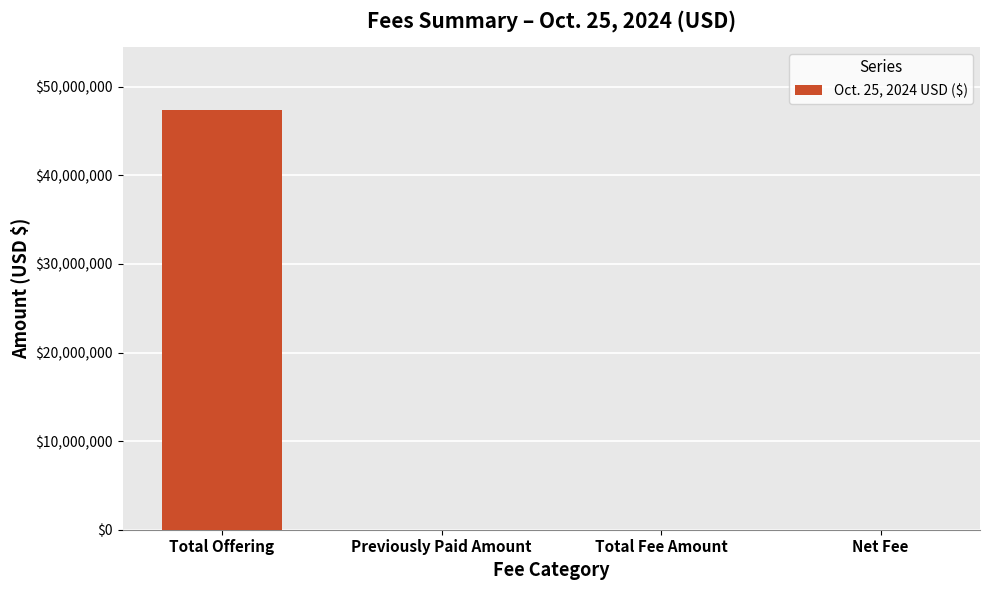

What is the sum of all values?

47402651.3